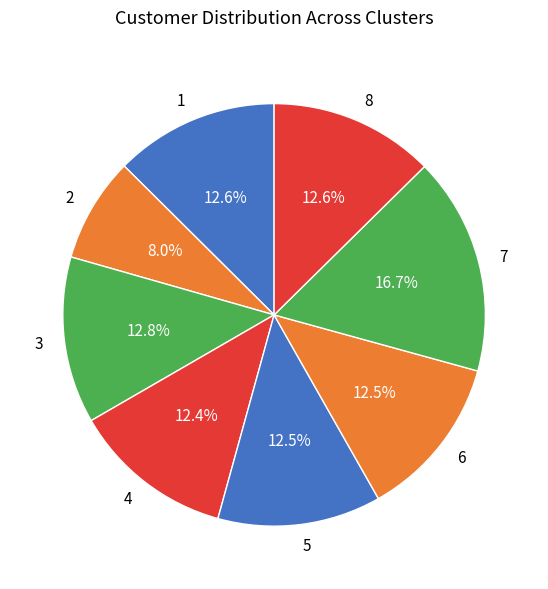

Count the number of slices in the pie.

8